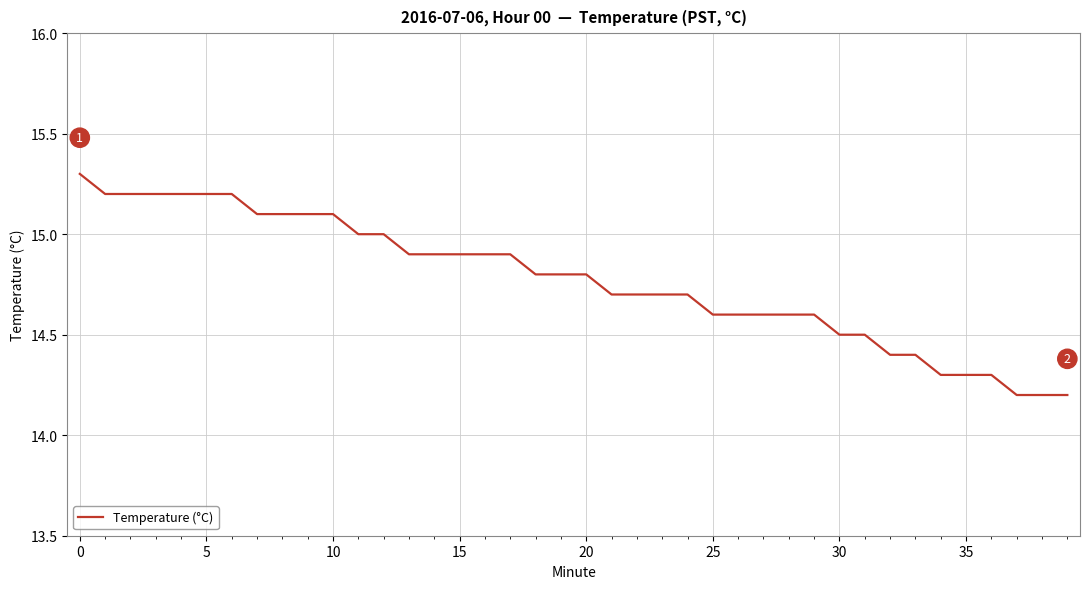

What is the smallest value displayed?

14.2